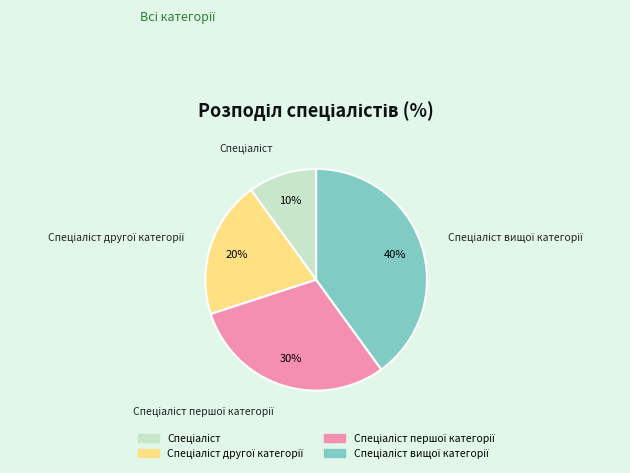

To the nearest percent, what is the difference between the largest and smallest slice percentages?

30%